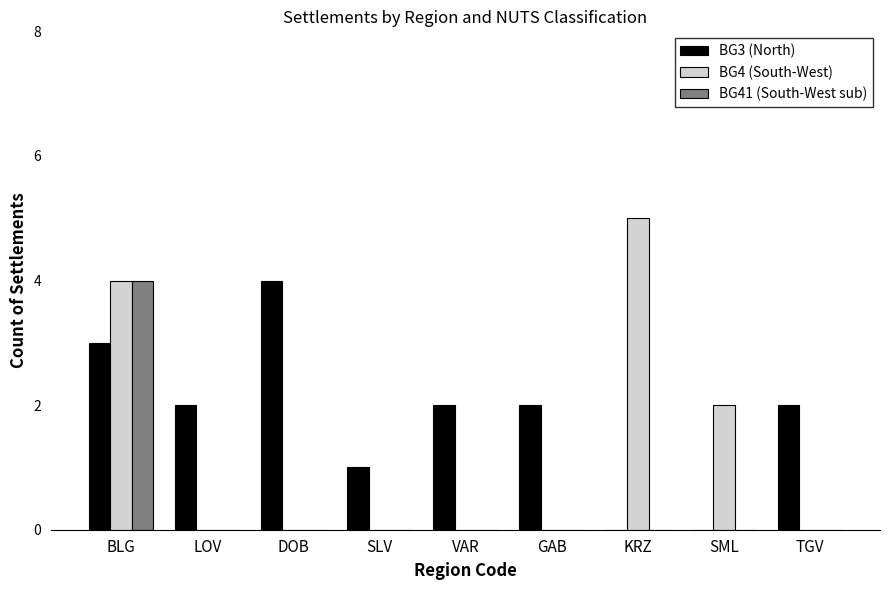

Reading left to right, what are all the values shown in this chart?

BG3 (North): BLG=3	LOV=2	DOB=4	SLV=1	VAR=2	GAB=2	KRZ=0	SML=0	TGV=2
BG4 (South-West): BLG=4	LOV=0	DOB=0	SLV=0	VAR=0	GAB=0	KRZ=5	SML=2	TGV=0
BG41 (South-West sub): BLG=4	LOV=0	DOB=0	SLV=0	VAR=0	GAB=0	KRZ=0	SML=0	TGV=0